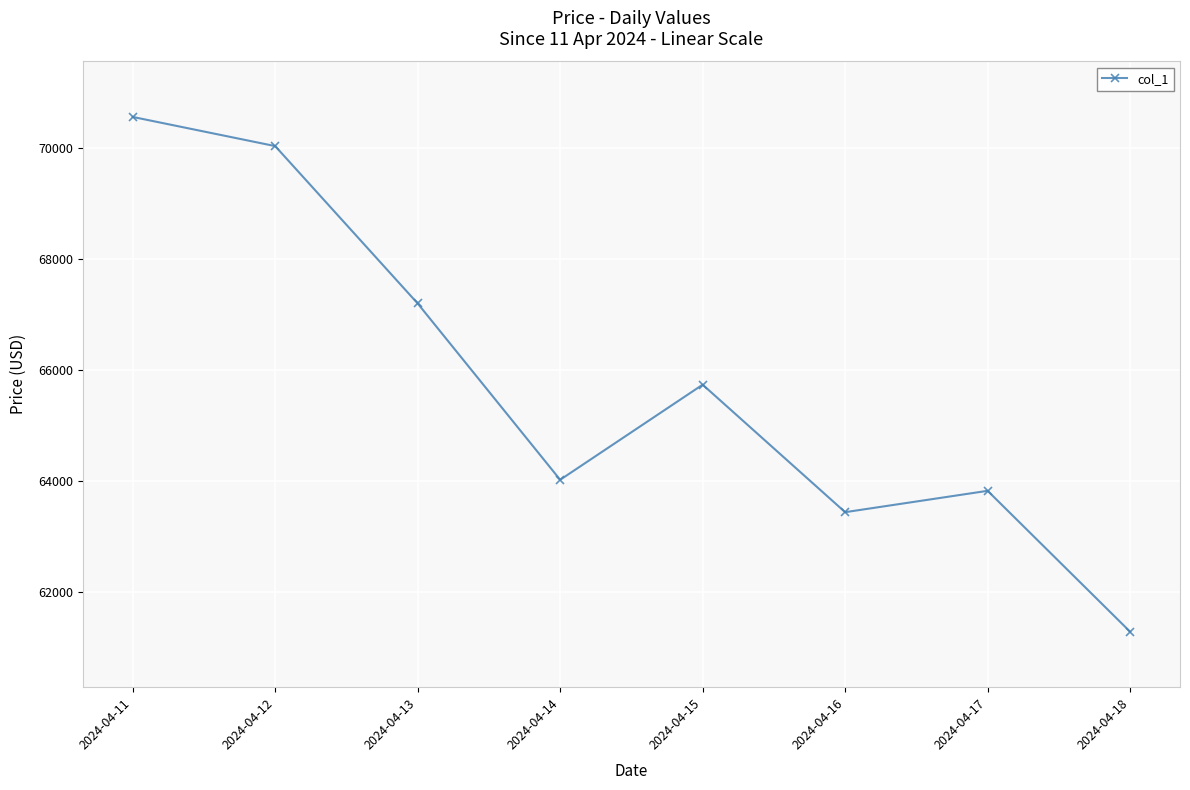

What is the minimum value shown in the chart?

61280.5